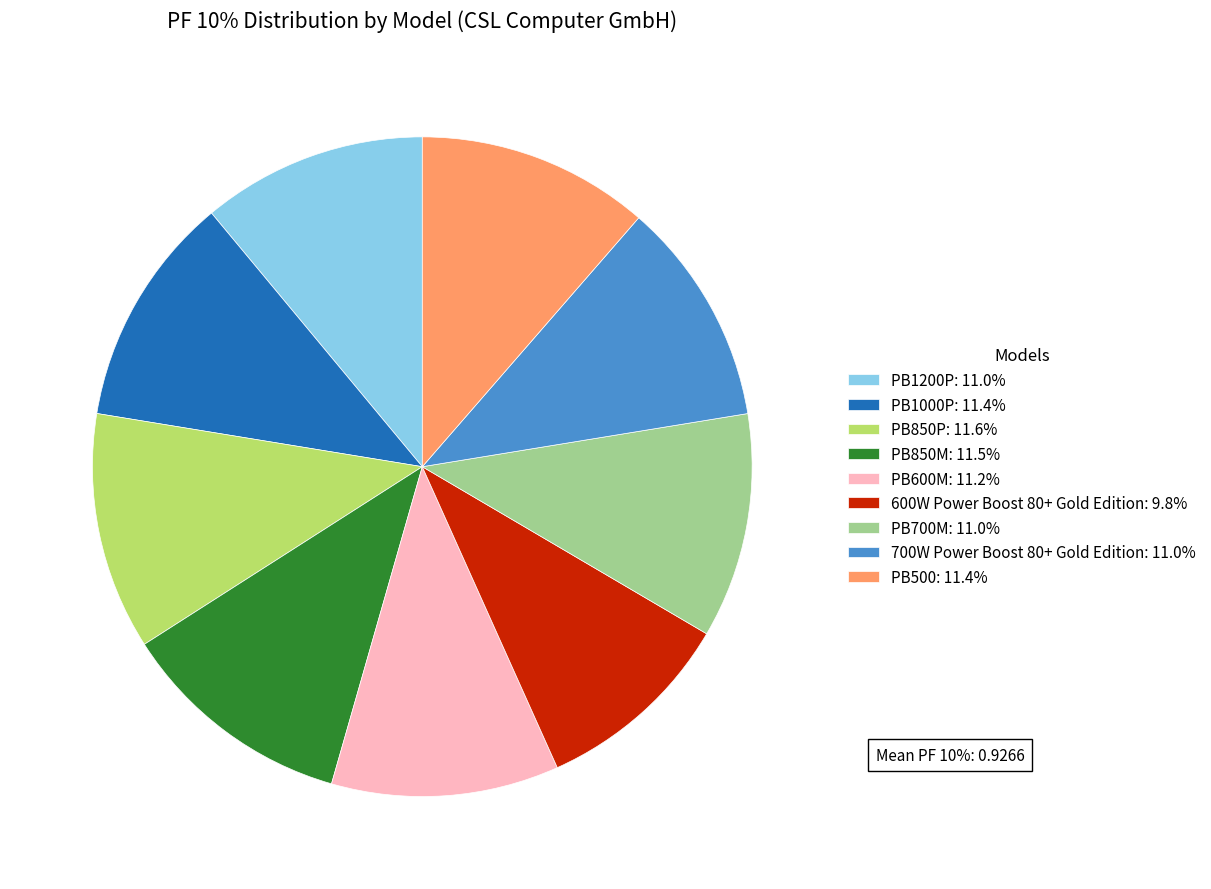

Do PB700M: 11.0% and PB1200P: 11.0% together represent more than half of the pie?

No